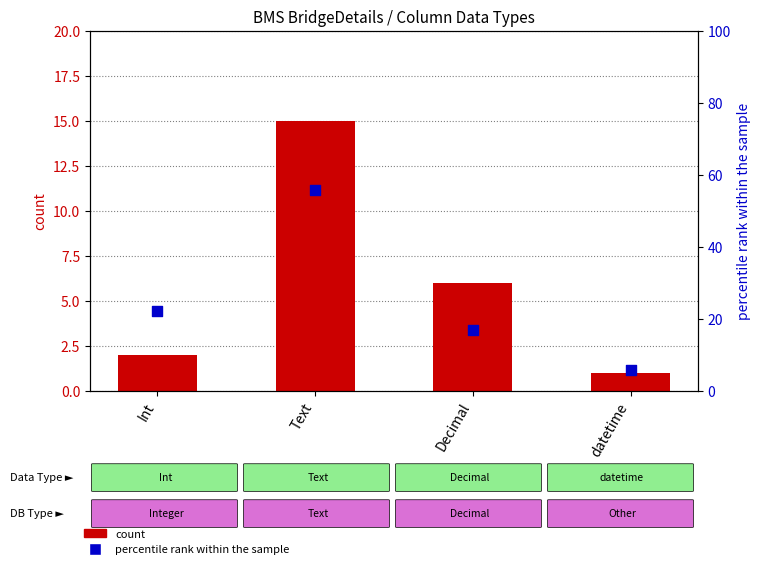

Which series contains the lowest Y value?

count